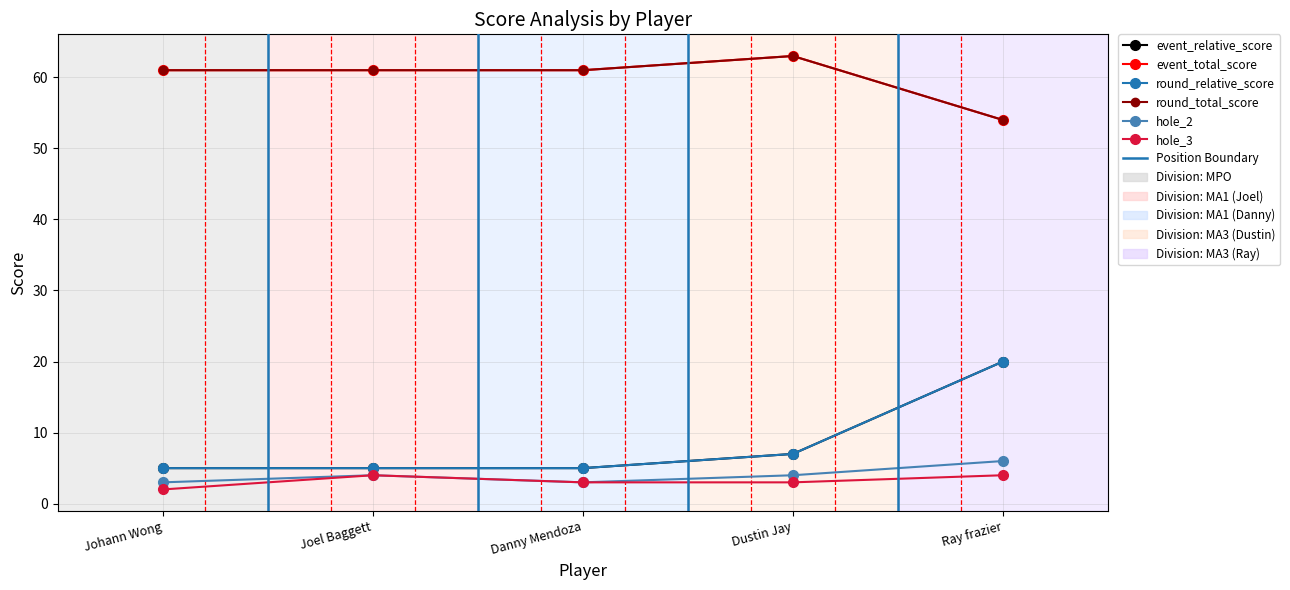

What is the sum of the round_total_score values at Johann Wong and Dustin Jay?

124